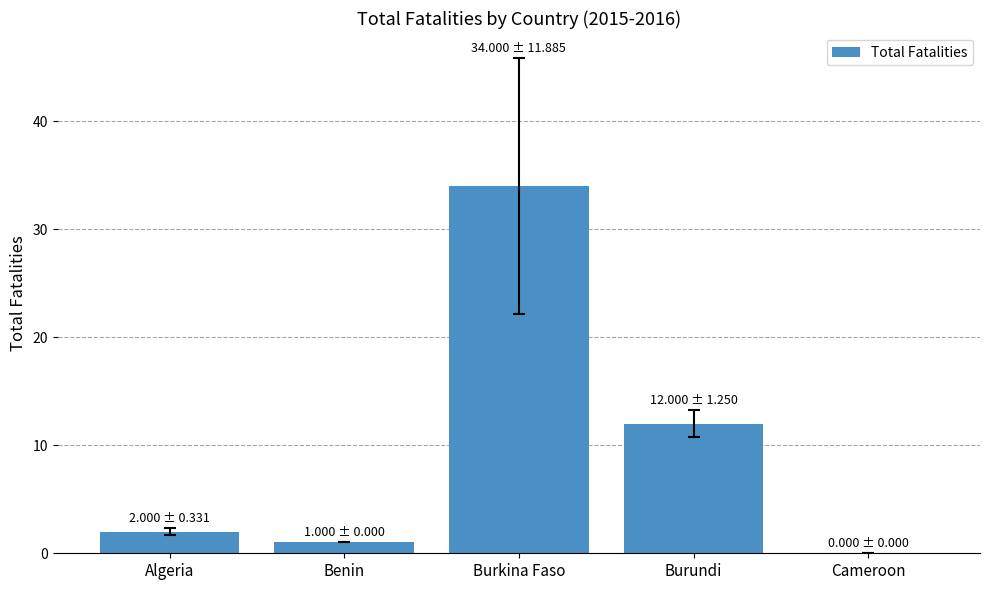

Count the number of categories in the chart.

5